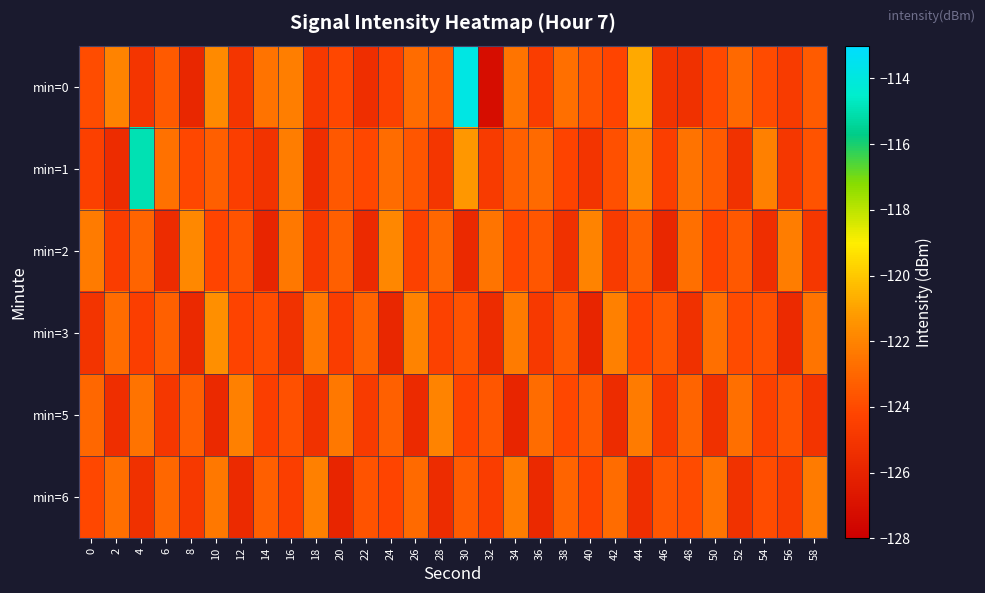

What is the total value across all series at 6?

-742.7